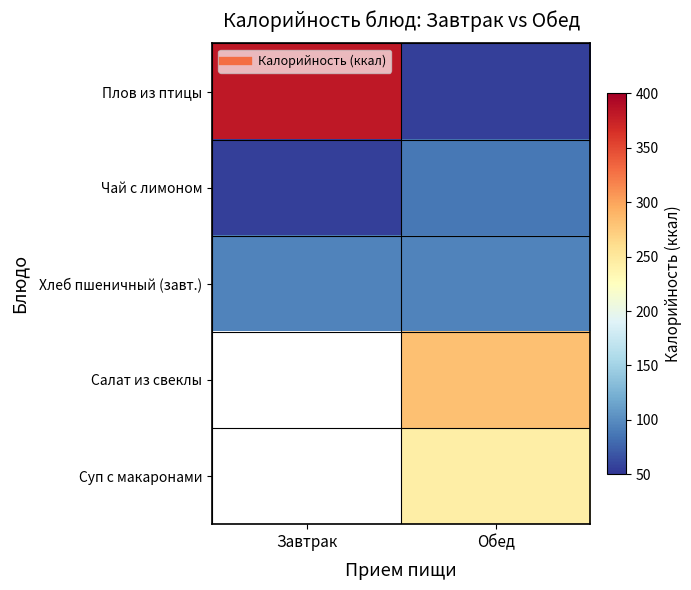

Between Завтрак and Обед, which series saw the biggest shift?

Плов из птицы